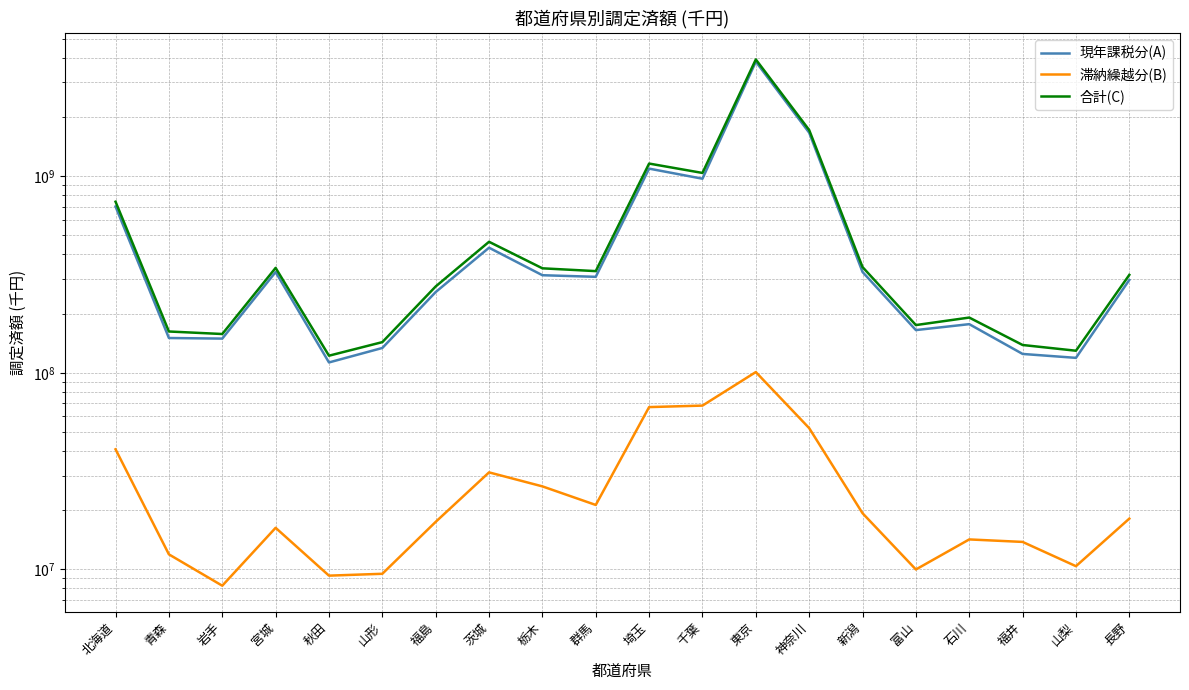

What is the minimum value for 合計(C)?

122134946